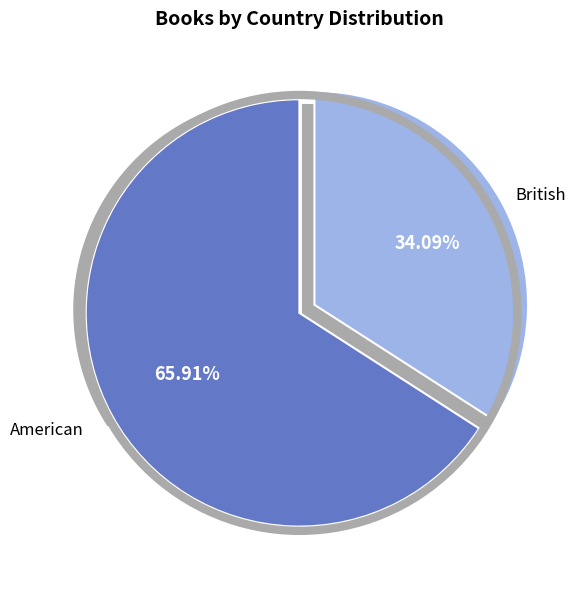

Which has a higher value, British or American?

American